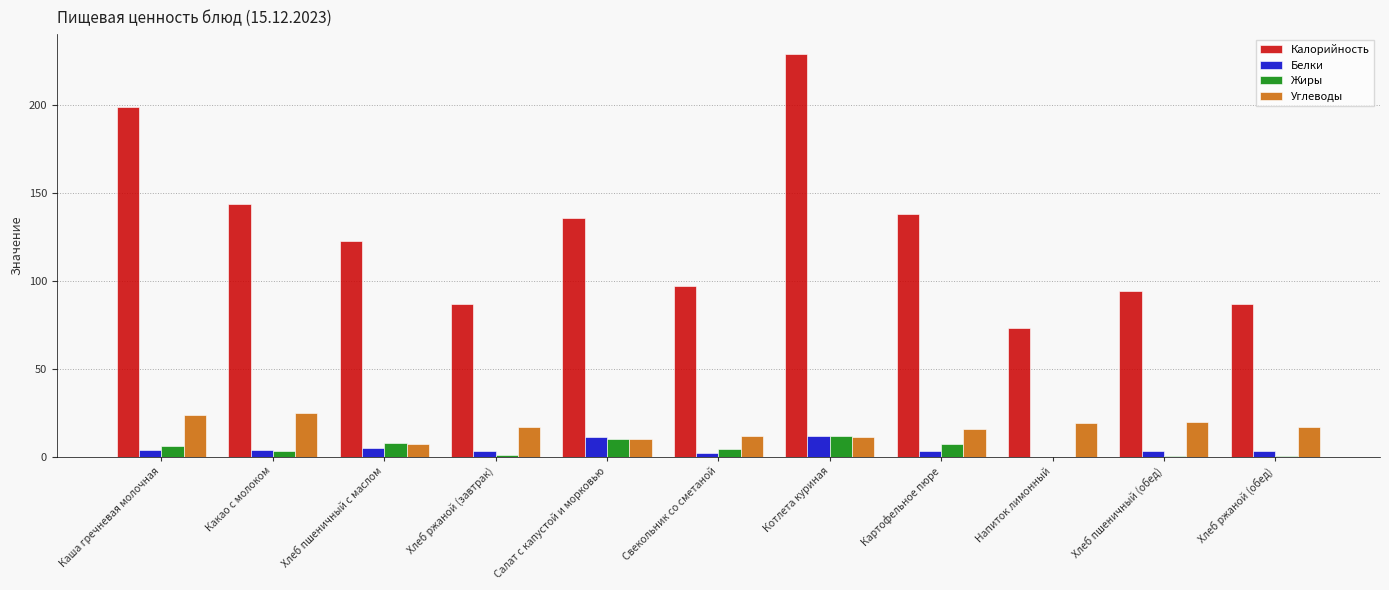

Which series has the largest total across all categories?

Калорийность